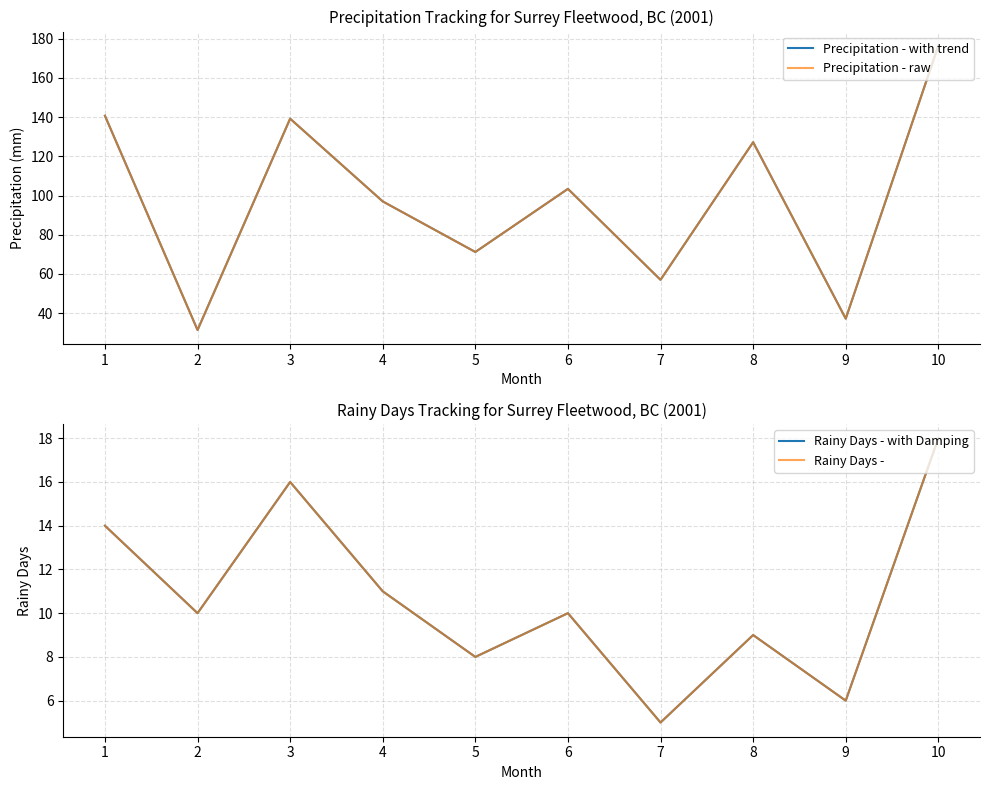

What is the value of the Rainy Days - with Damping point at the 5th from the left?

8.0